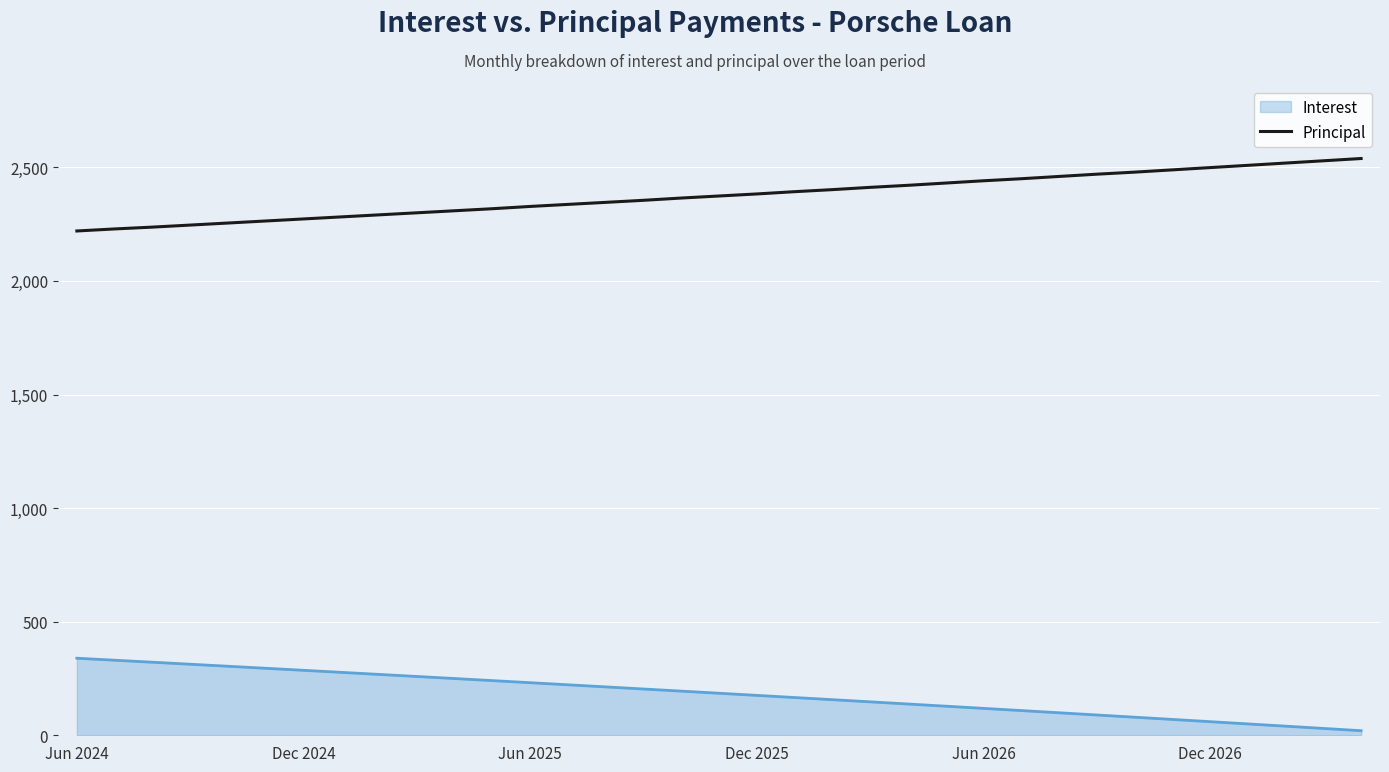

What is the smallest value displayed?

20.1